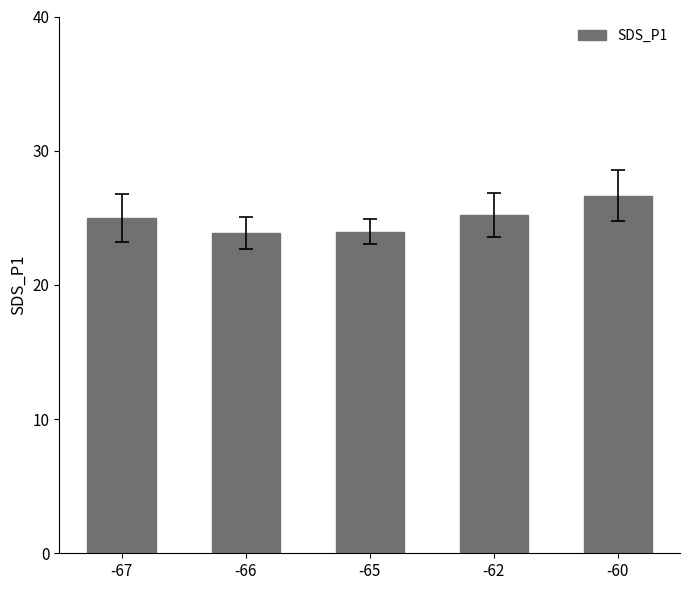

What is the average value?

24.9